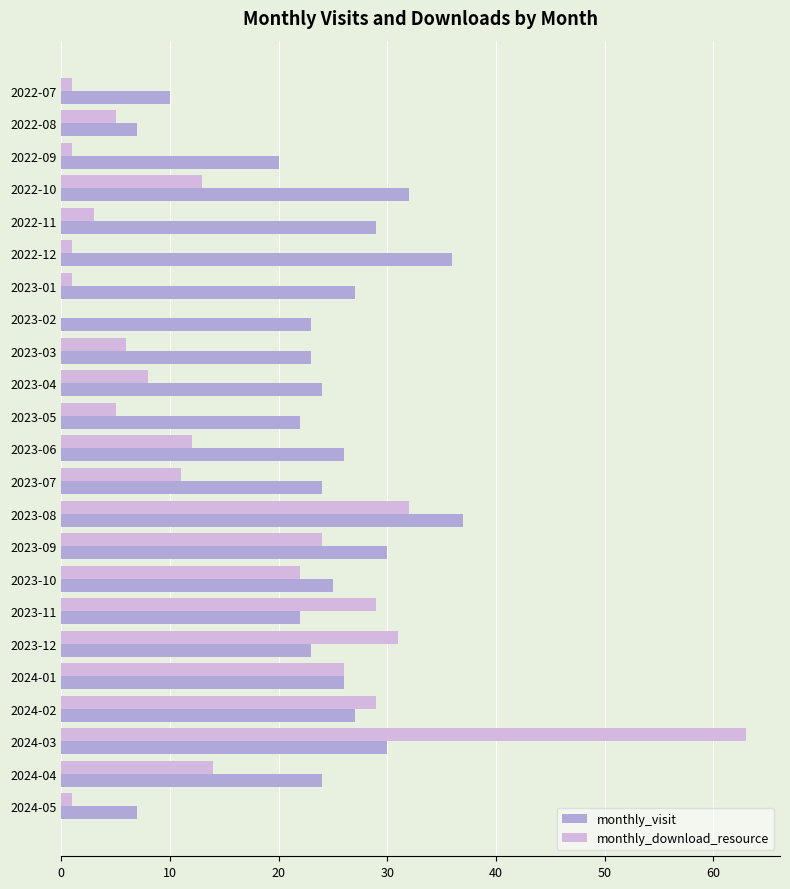

The value of monthly_download_resource at 2023-05 is 5. True or false?

True